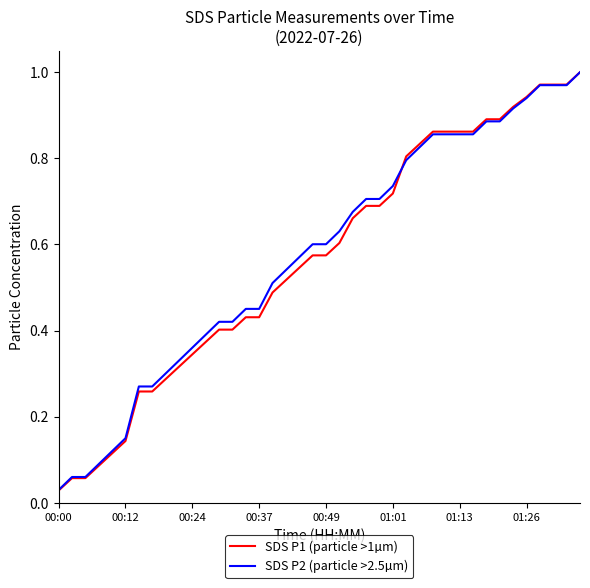

Which series has the widest spread of values?

SDS P1 (particle >1µm)